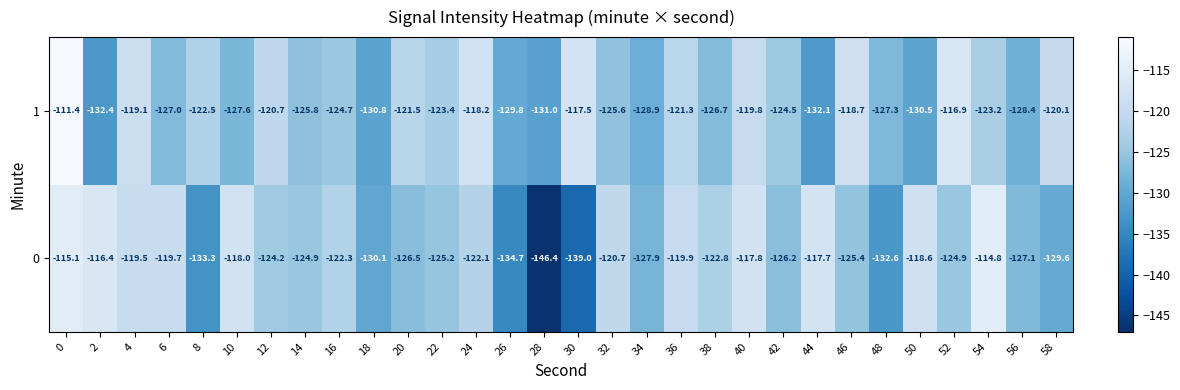

What is the difference between the maximum and second lowest values in the 1 series?

20.7